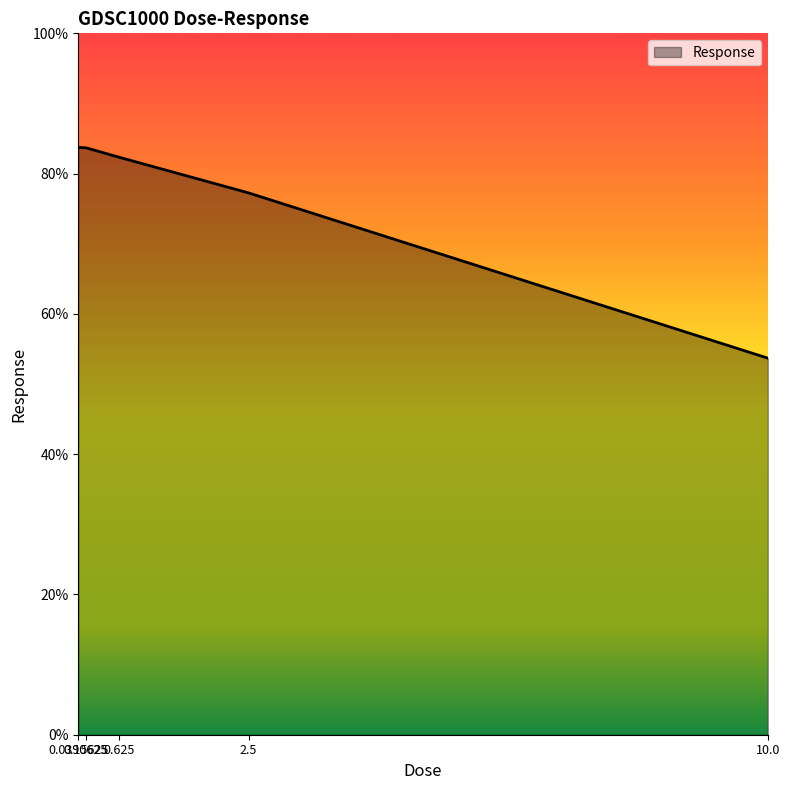

What is the minimum value shown in the chart?

53.7